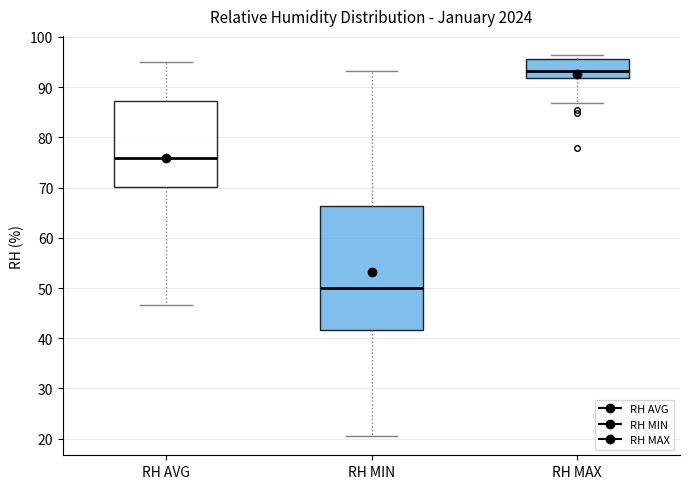

Reading left to right, transcribe this box plot: for each box, give where its median line is, the range the box spans, and where its two whiskers end, as read against the y-axis. The values are not printed on the chart, so give them approximately, as read against the axis.

RH AVG: median 76, box 70 to 87, whiskers 47 to 95
RH MIN: median 50, box 42 to 66, whiskers 21 to 93
RH MAX: median 93, box 92 to 96, whiskers 87 to 96 (just above the box's upper edge)